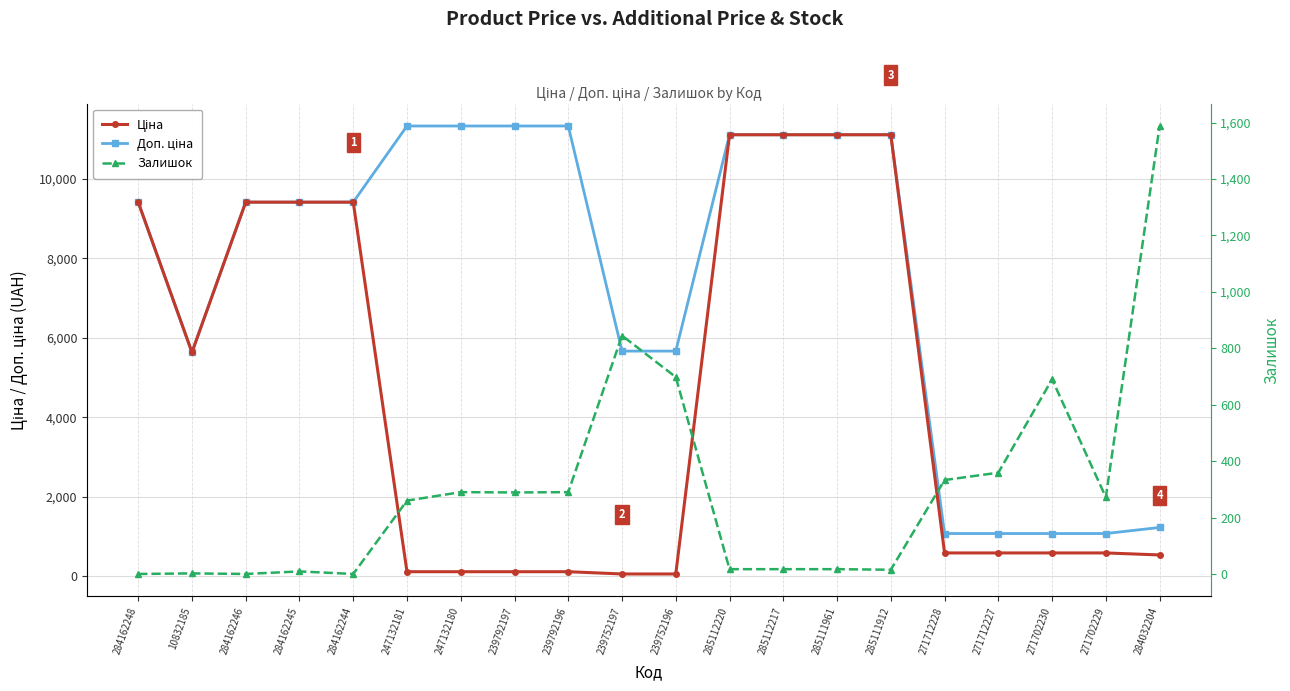

In Доп. ціна, how many points are lower than both neighbors (excluding endpoints)?

1